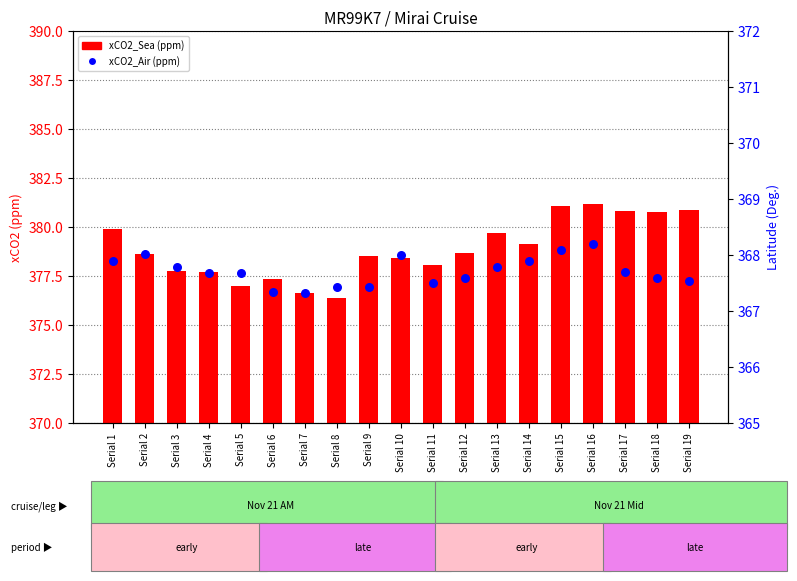

What are all the series names shown in the legend?

xCO2_Sea, xCO2_Air